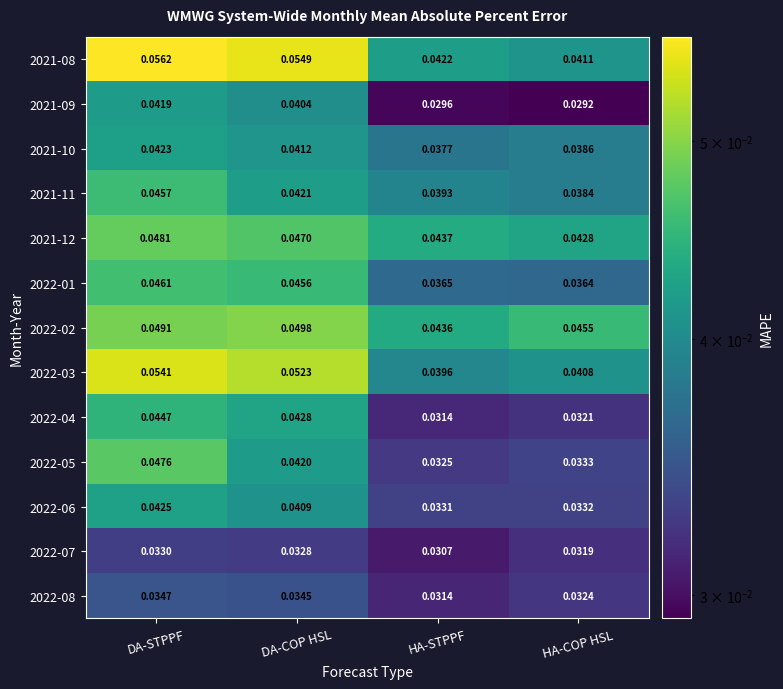

Where is 2021-11 nearest to the value 0?

HA-COP HSL